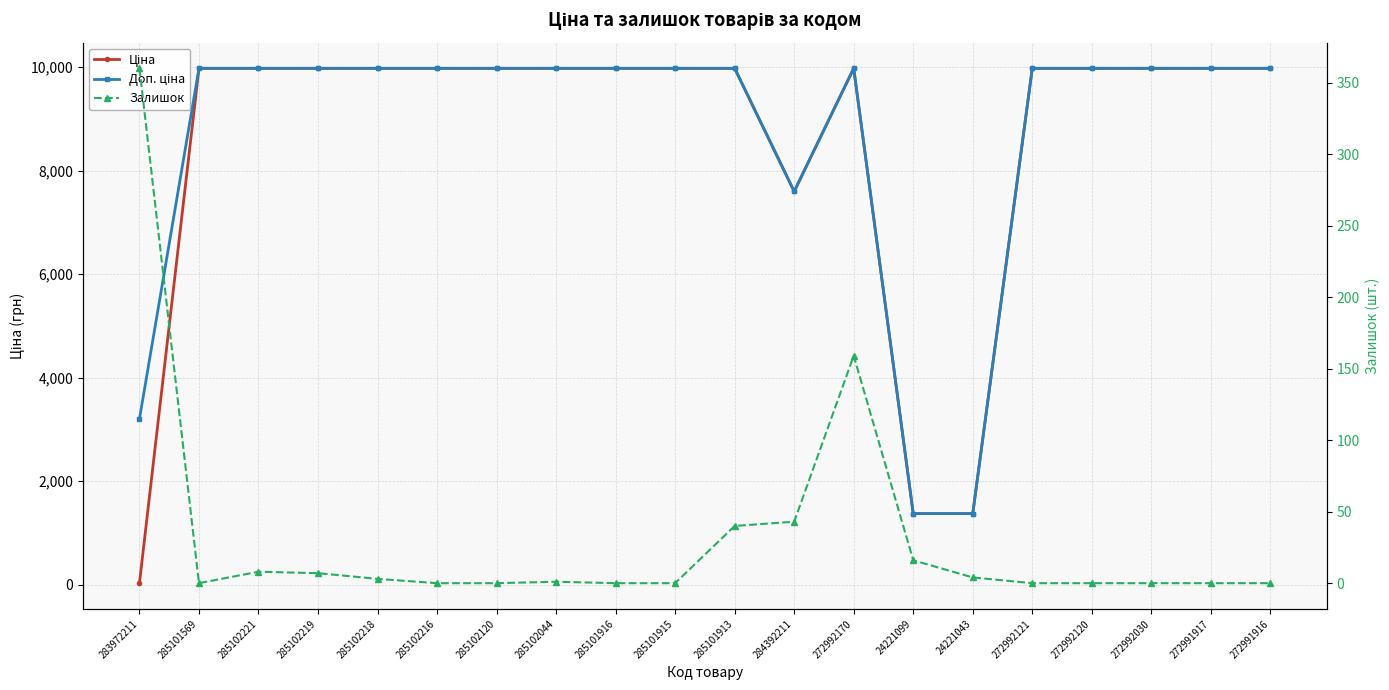

How many lines are shown in the chart?

3